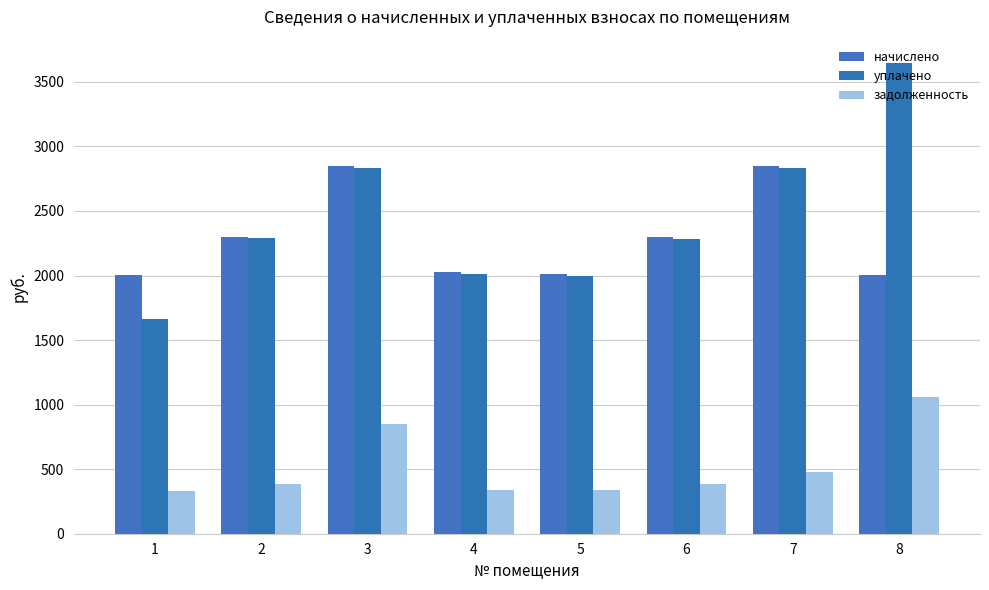

Which category has the highest value across all series?

8